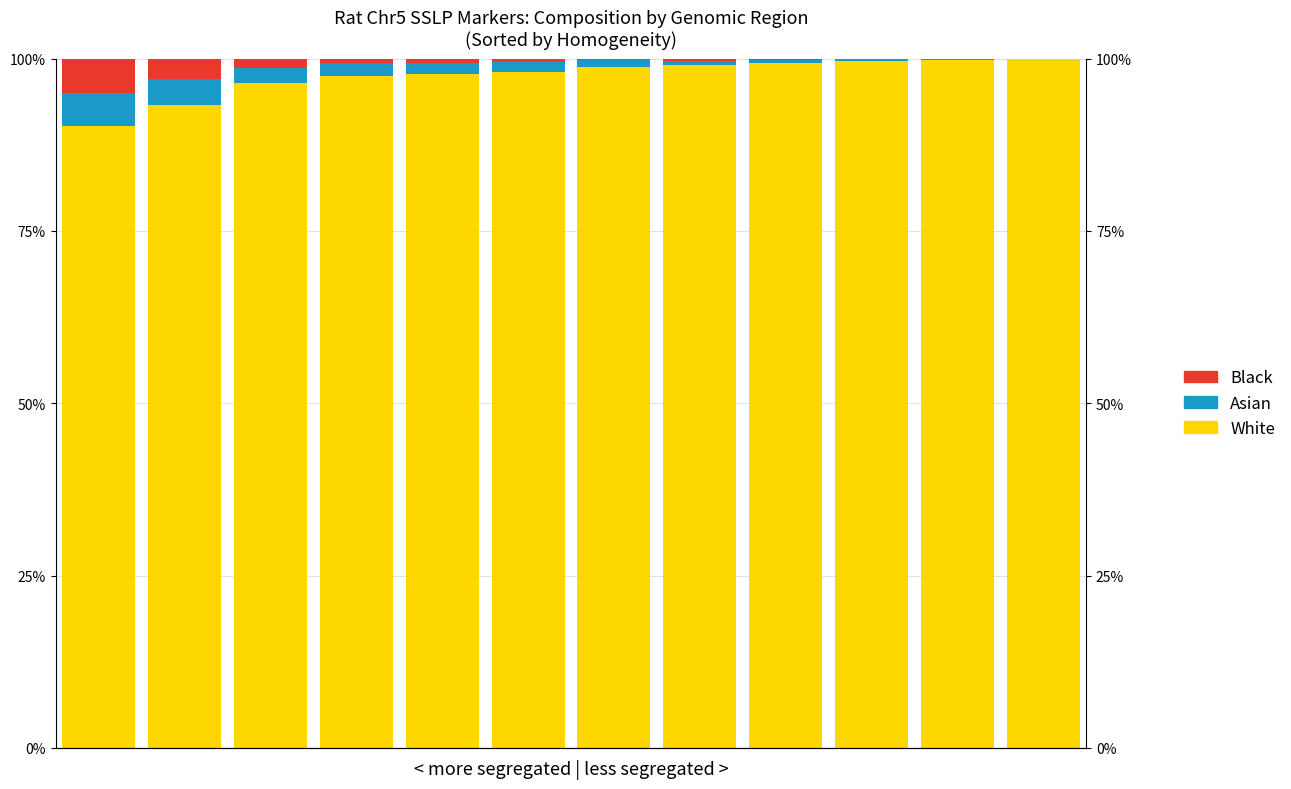

True or false: White has a value of 136.2 at 3.

False